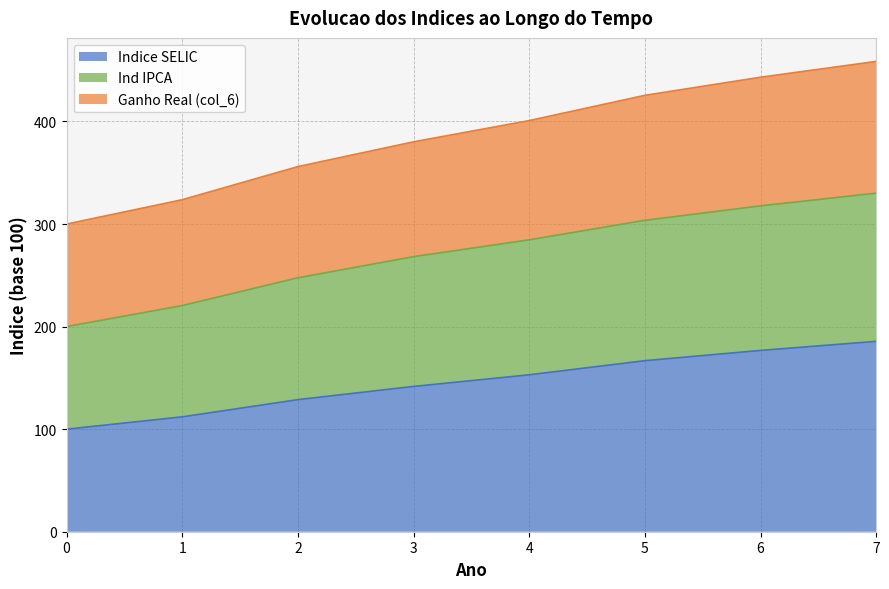

How many categories are shown in the chart?

8